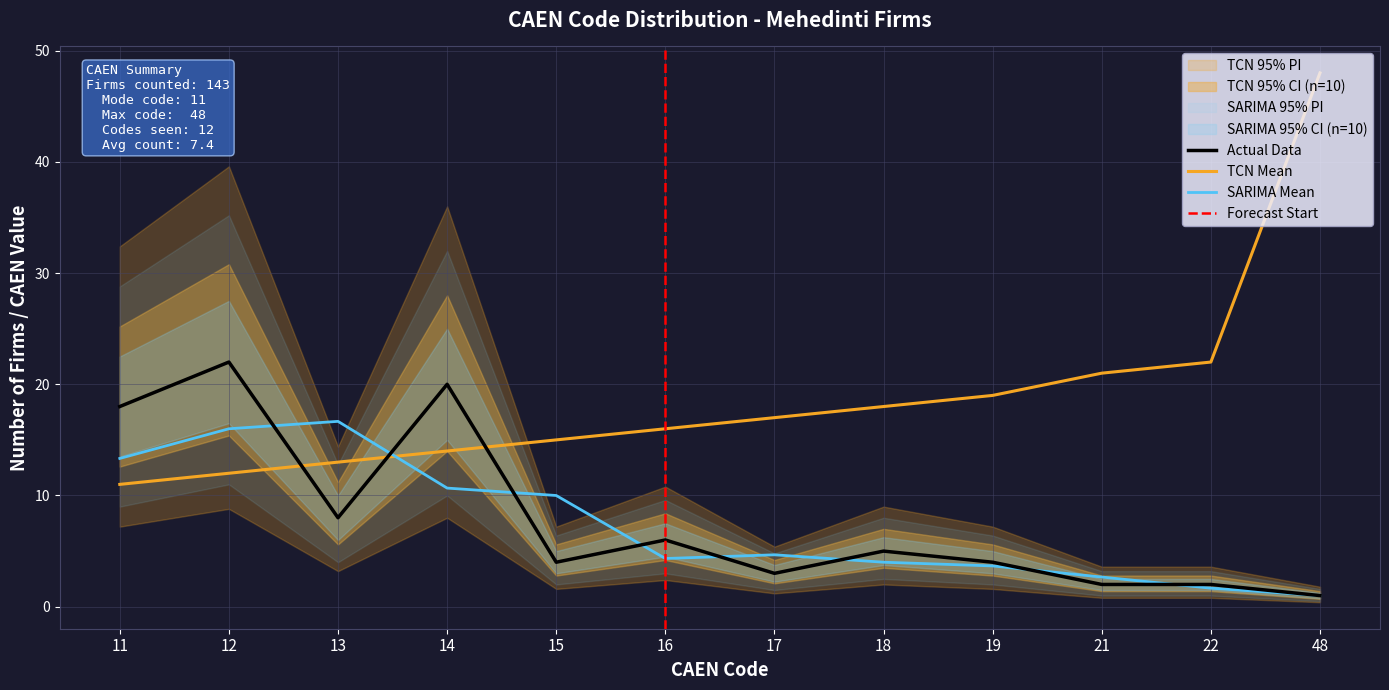

Where do NR_CAEN_mean and NR_CAEN_count first cross each other?

12 and 13